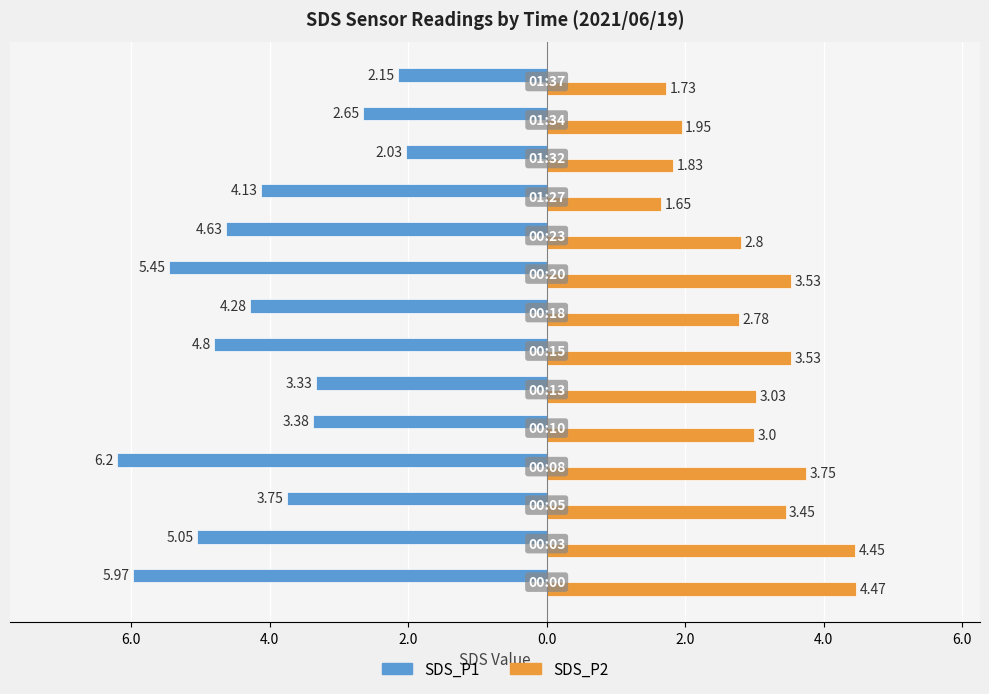

What are all the series names shown in the legend?

SDS_P1, SDS_P2